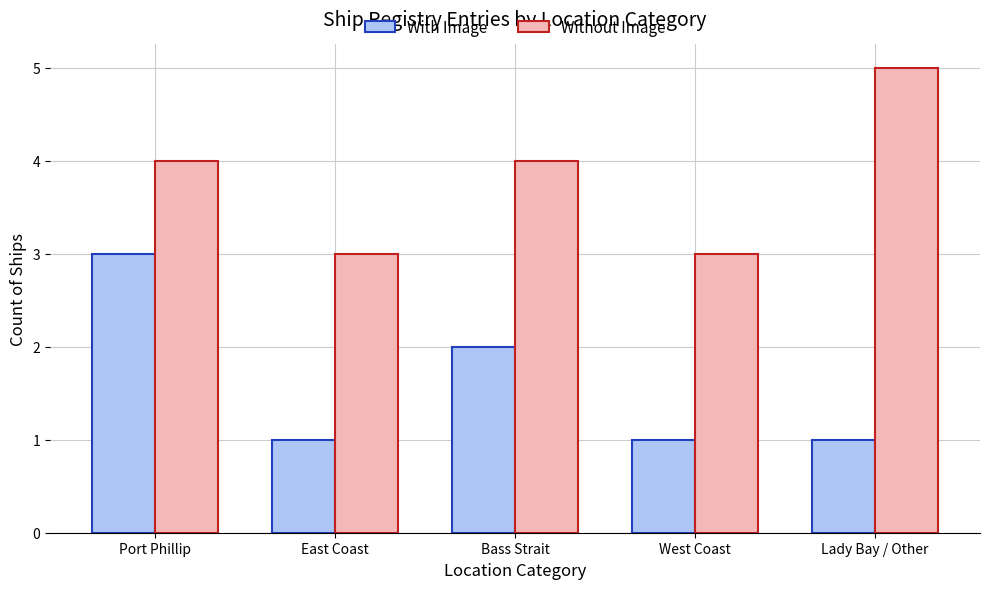

At East Coast, list the series in order from smallest to largest.

With Image, Without Image